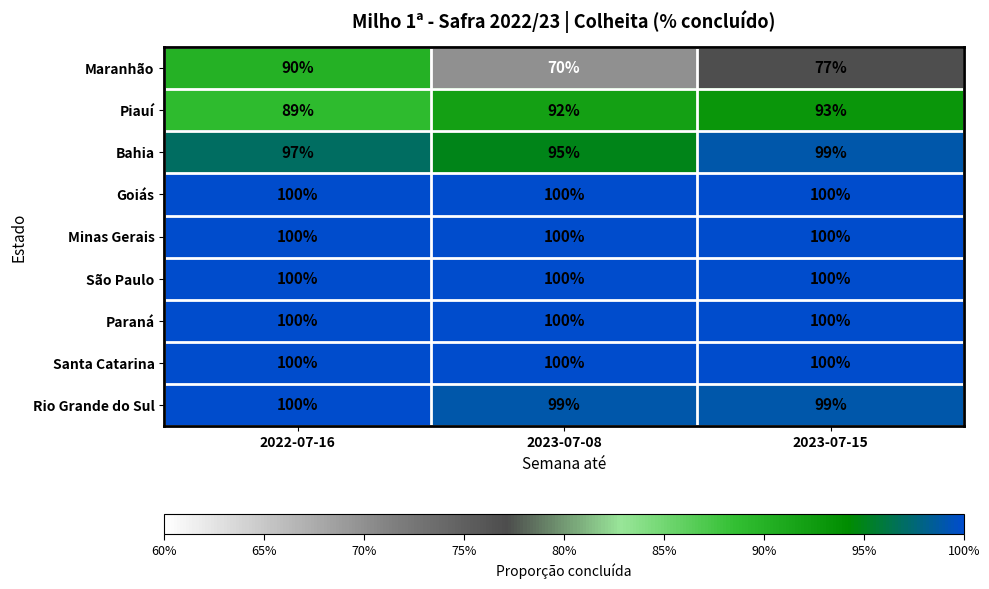

True or false: Bahia has a value of 26 at 2022-07-16.

False